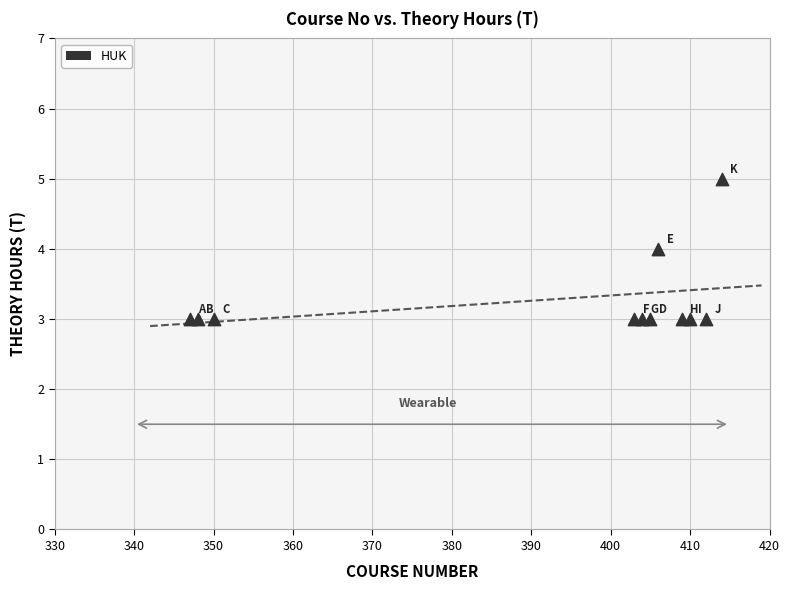

What is the average Y value?

3